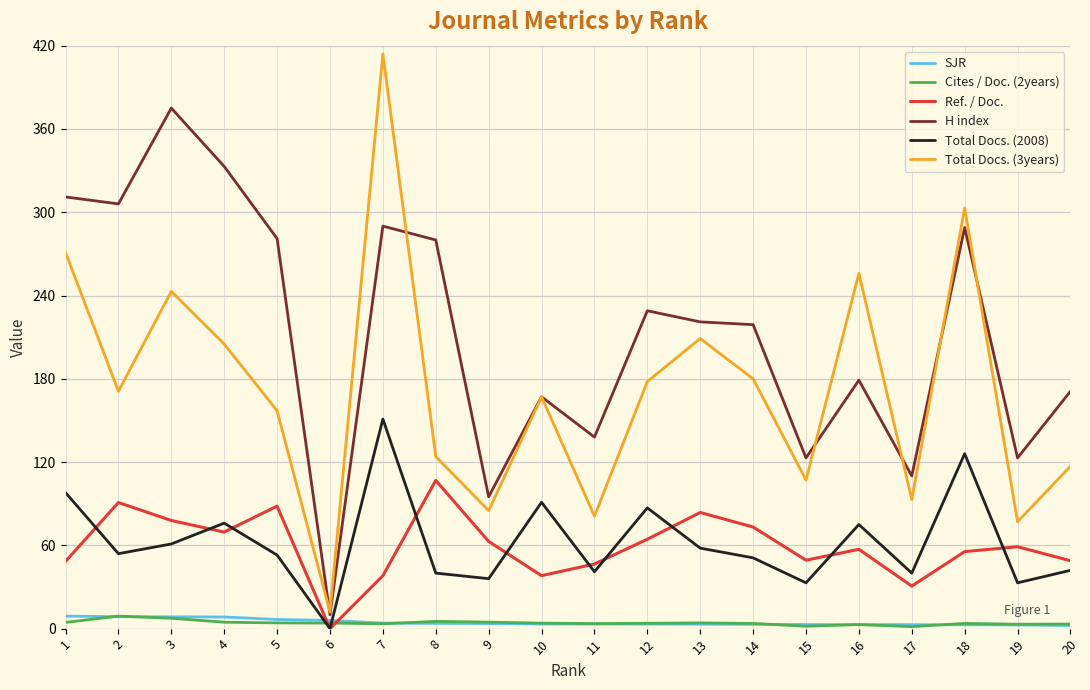

Between which two adjacent categories do Ref. / Doc. and SJR first intersect?

5 and 6